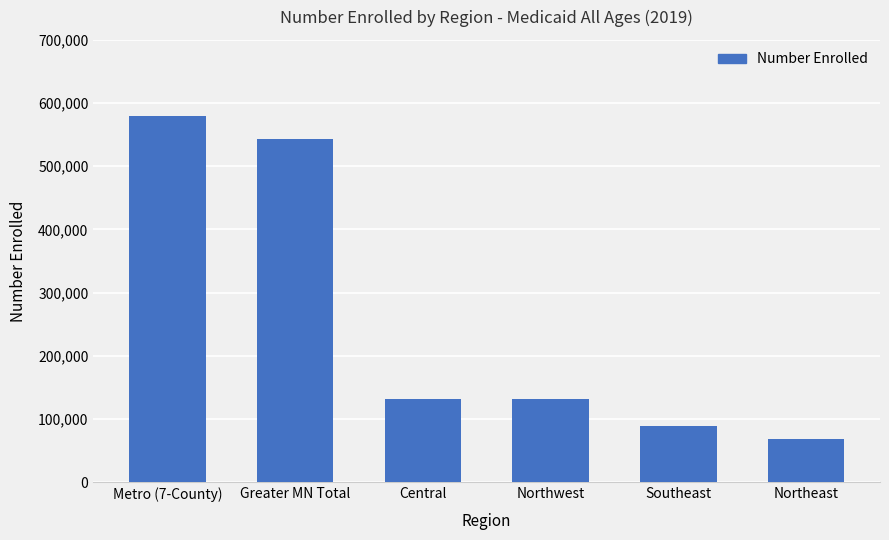

What is the change in value from Metro (7-County) to Greater MN Total?

-35418